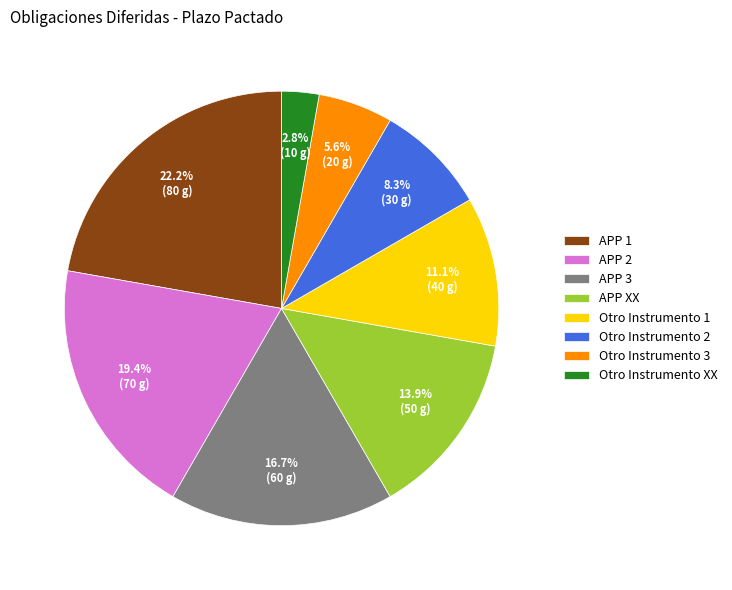

Which slice is the smallest?

Otro Instrumento XX